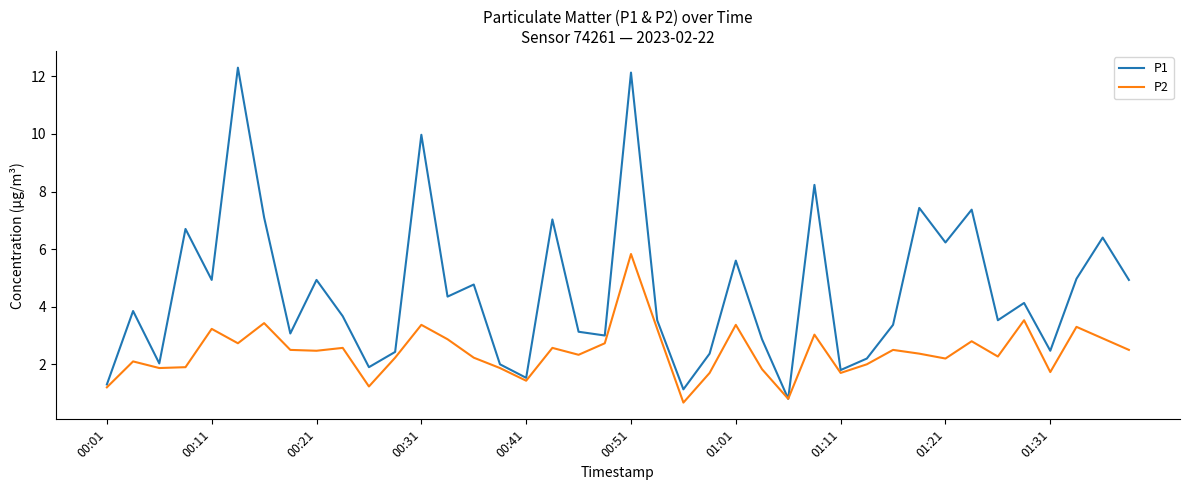

What is the maximum value shown in the chart?

12.3